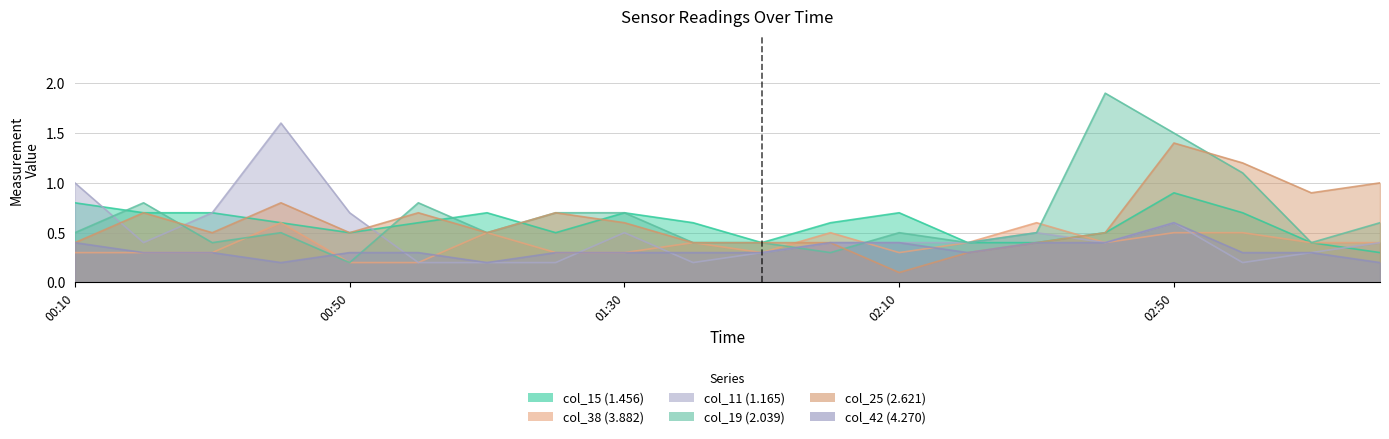

Rank the categories by col_42 (4.270) value from lowest to highest.

2011/10/25 00:40, 2011/10/25 01:10, 2011/10/25 03:20, 2011/10/25 00:20, 2011/10/25 00:30, 2011/10/25 00:50, 2011/10/25 01:00, 2011/10/25 01:20, 2011/10/25 01:30, 2011/10/25 01:40, 2011/10/25 01:50, 2011/10/25 02:20, 2011/10/25 03:00, 2011/10/25 03:10, 2011/10/25 00:10, 2011/10/25 02:00, 2011/10/25 02:10, 2011/10/25 02:30, 2011/10/25 02:40, 2011/10/25 02:50